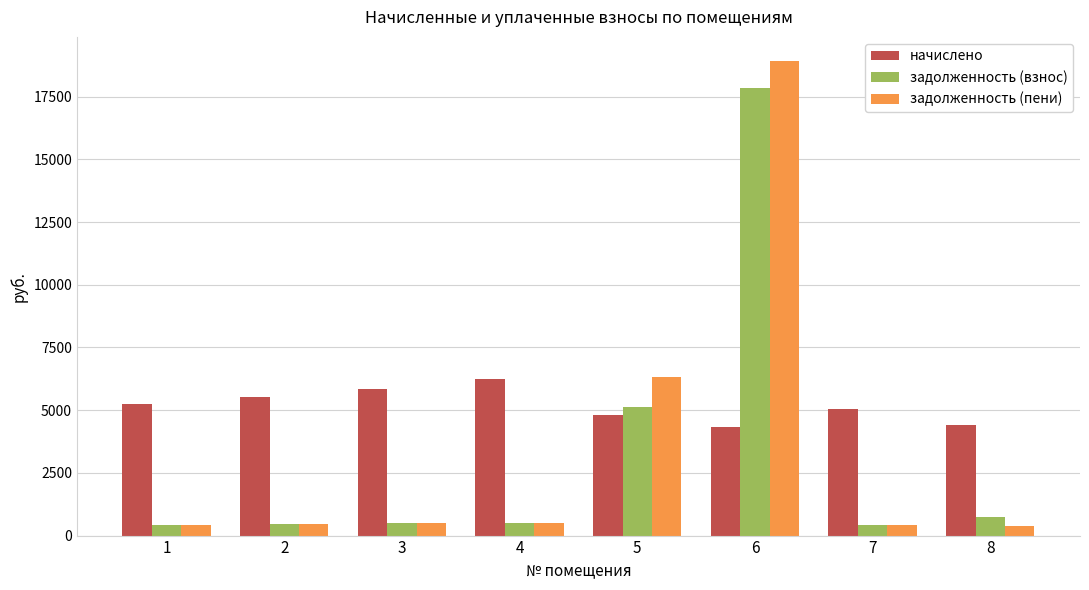

What is the difference between the highest and lowest values at 5?

1509.1